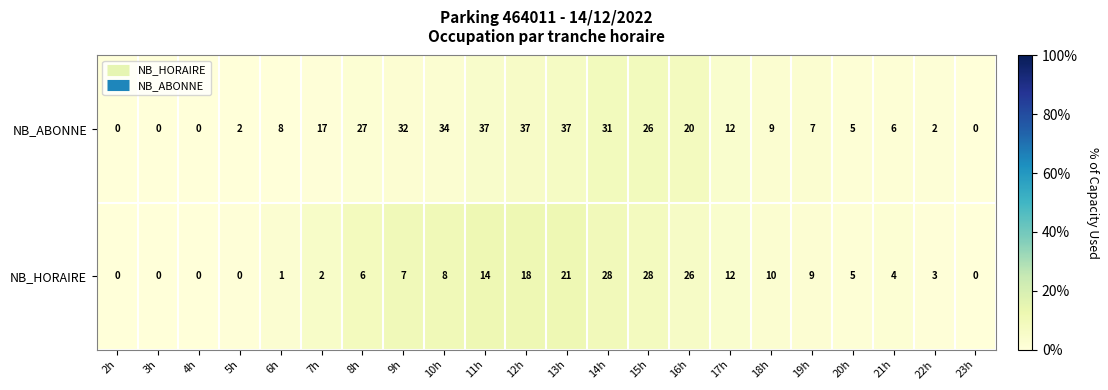

At how many categories does at least one series exceed 13?

10